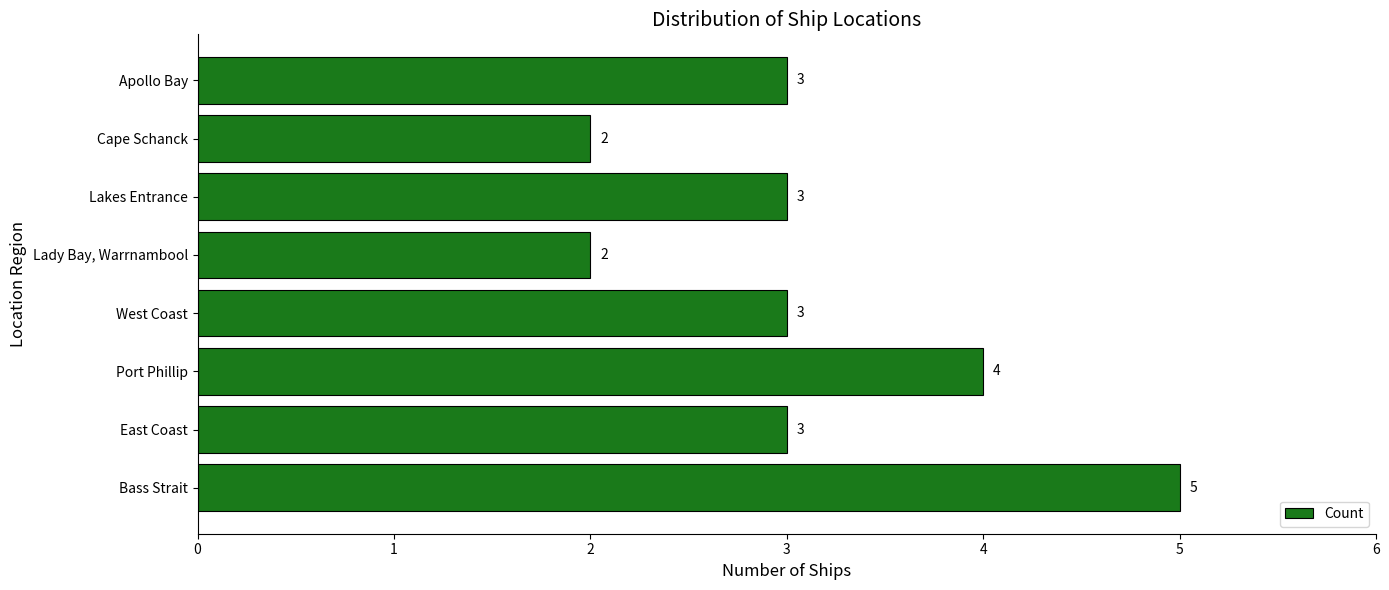

Reading bottom to top, transcribe all the data shown in this chart.

5	3	4	3	2	3	2	3